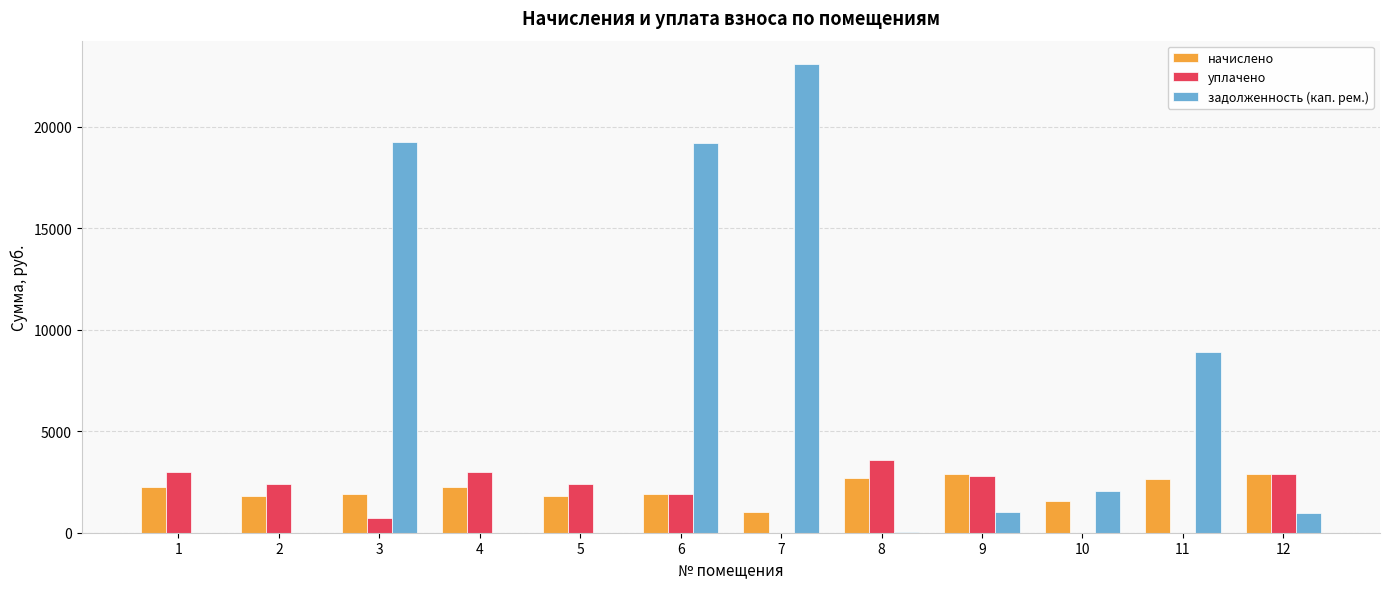

Which category has the highest value in the уплачено series?

8